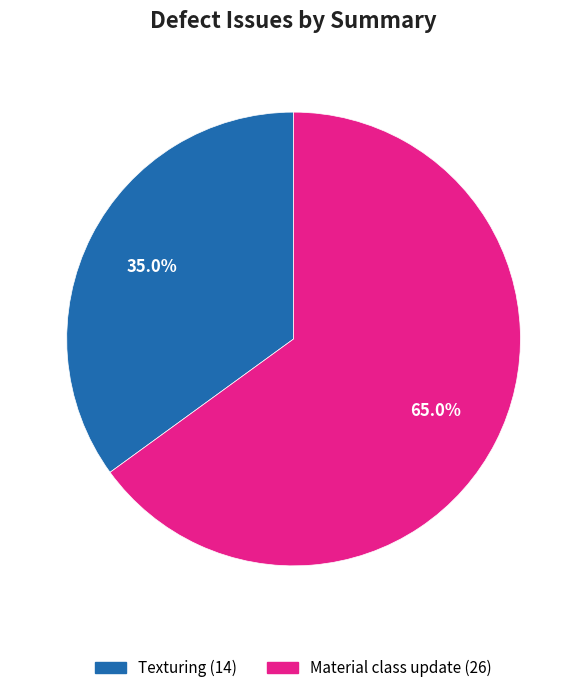

How much of the chart is everything except Texturing?

65.0%